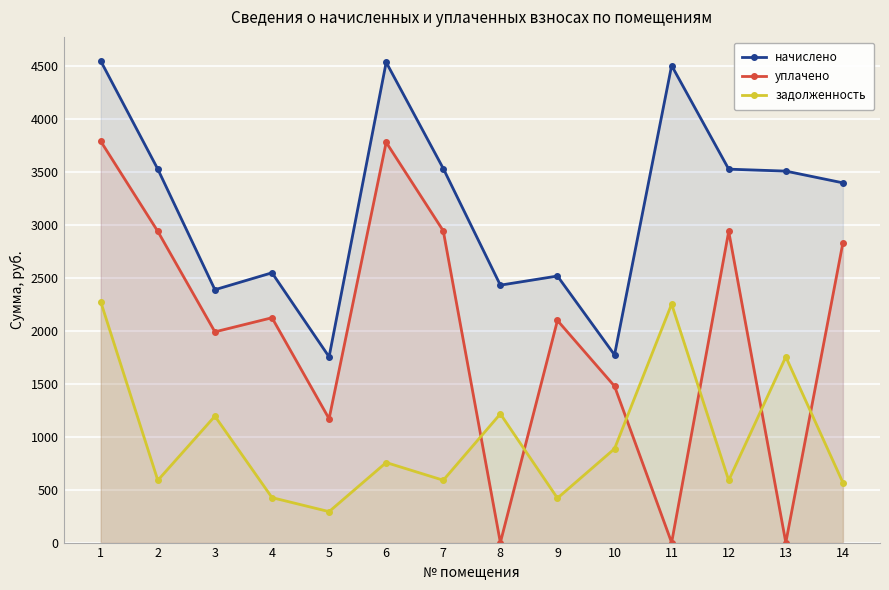

How many values in the начислено series exceed 3508?

7